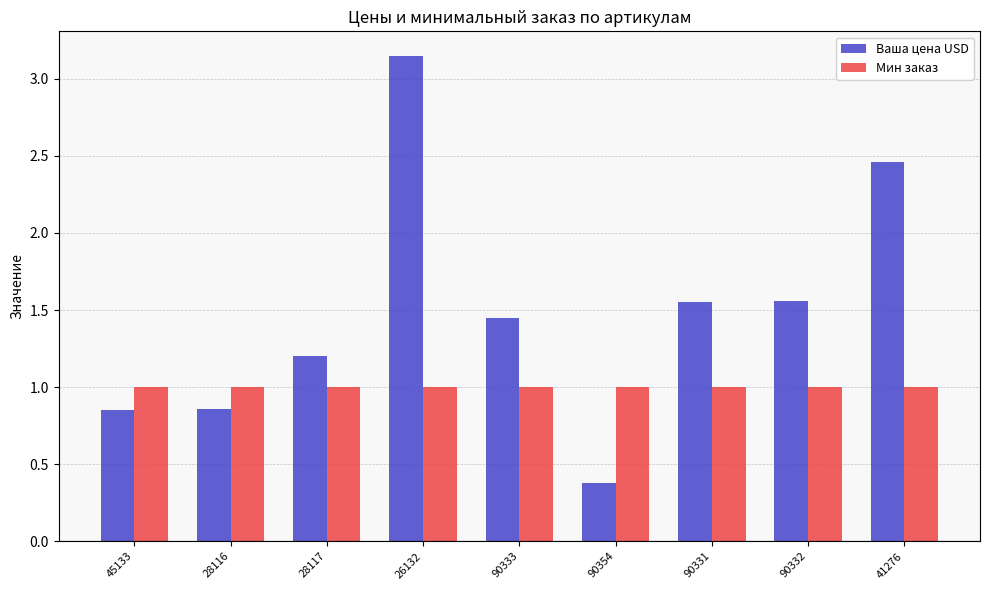

The value of Мин заказ at 90354 is 0.4. True or false?

False